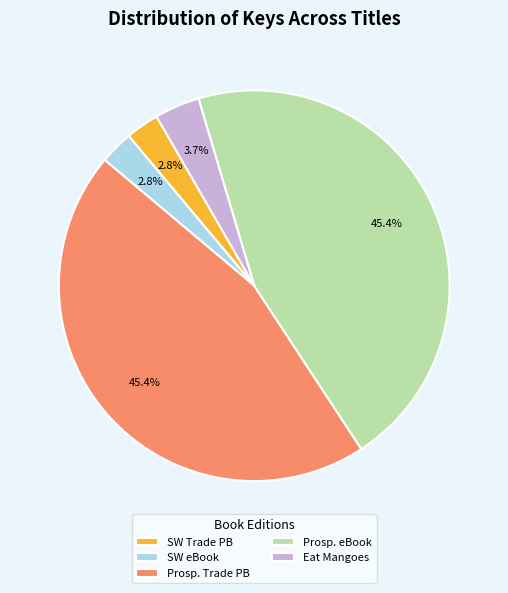

Do Prosp. Trade PB and Prosp. eBook together represent more than half of the pie?

Yes